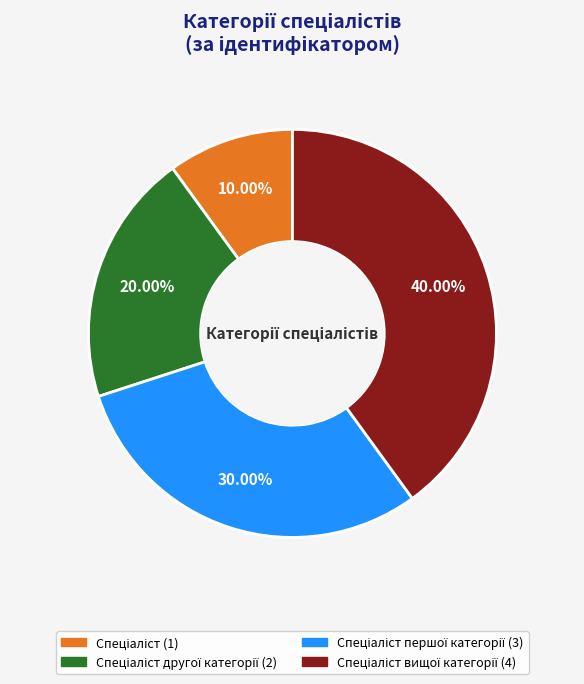

Is there any slice that represents more than half of the pie?

No